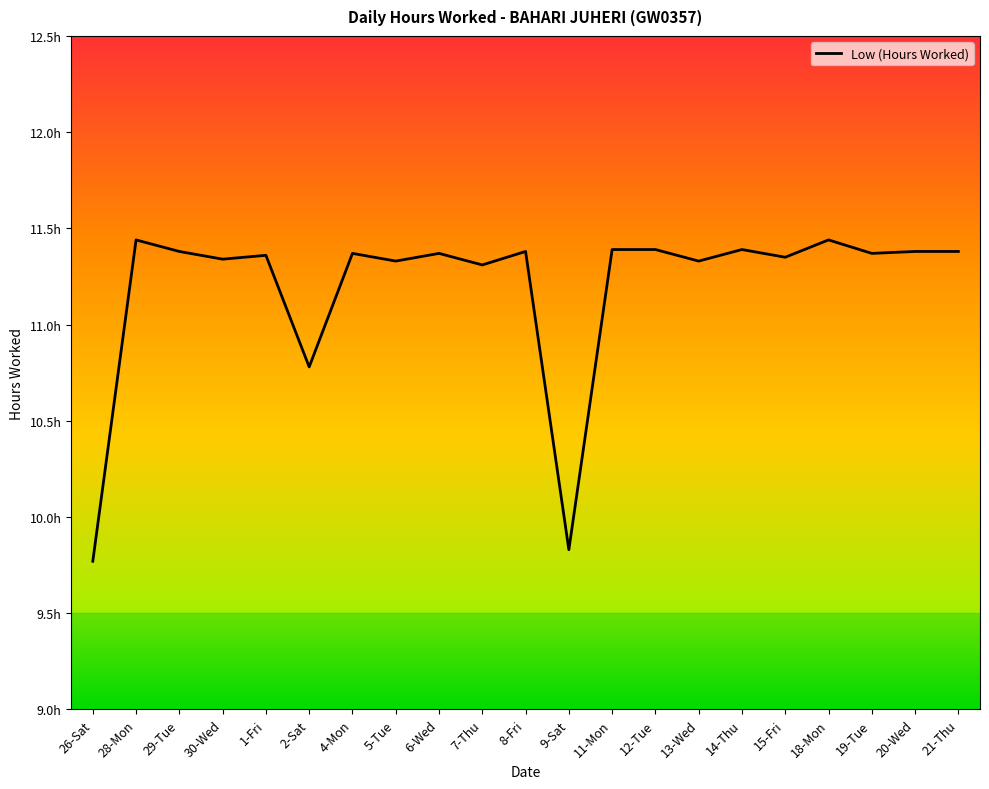

Reading right to left, list all the values displayed in this chart.

11.4	11.4	11.4	11.4	11.3	11.4	11.3	11.4	11.4	9.8	11.4	11.3	11.4	11.3	11.4	10.8	11.4	11.3	11.4	11.4	9.8